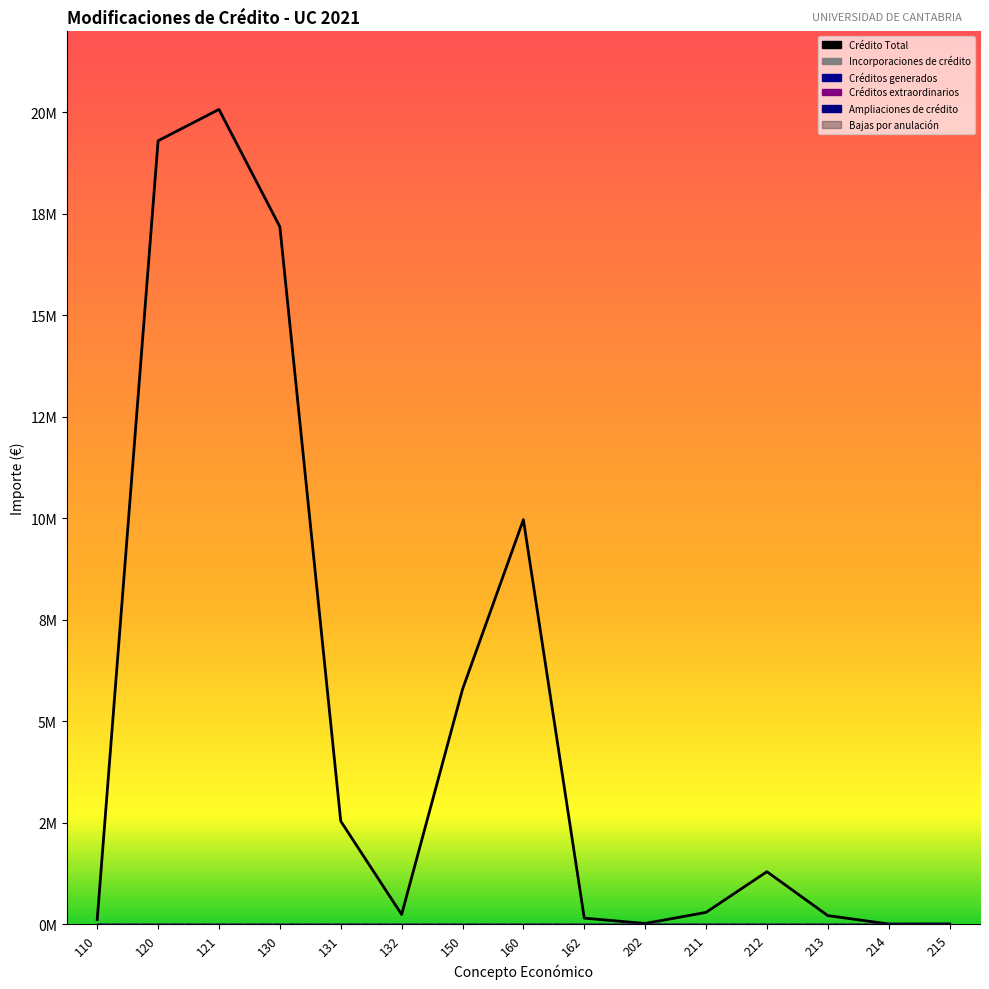

How many series are shown in this chart?

6